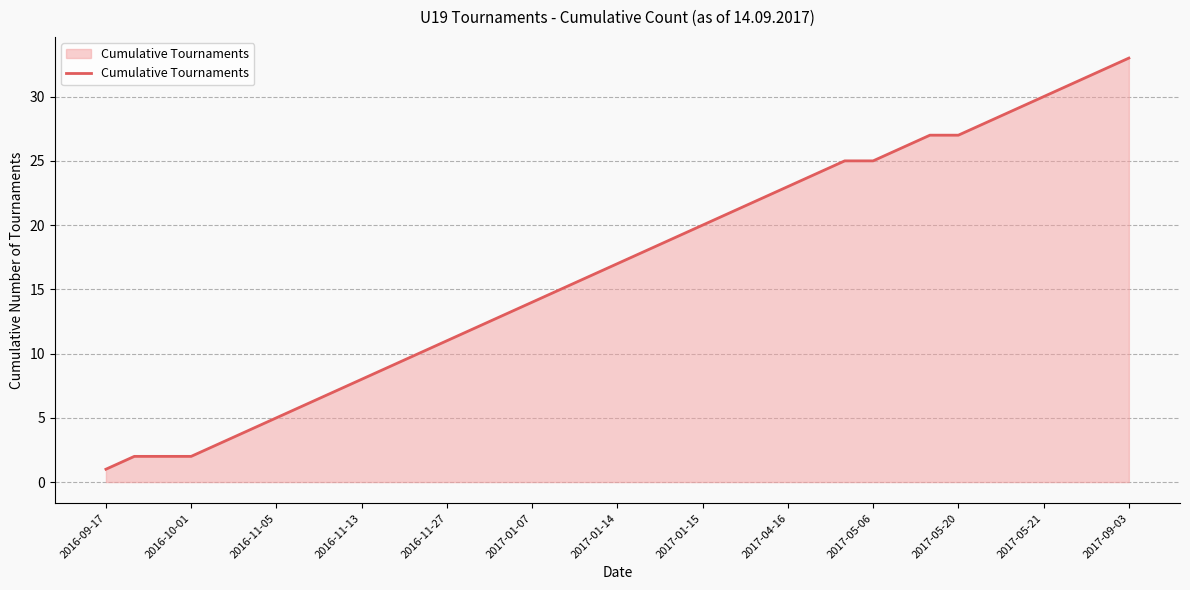

What is the difference between the second highest and second lowest values?

30